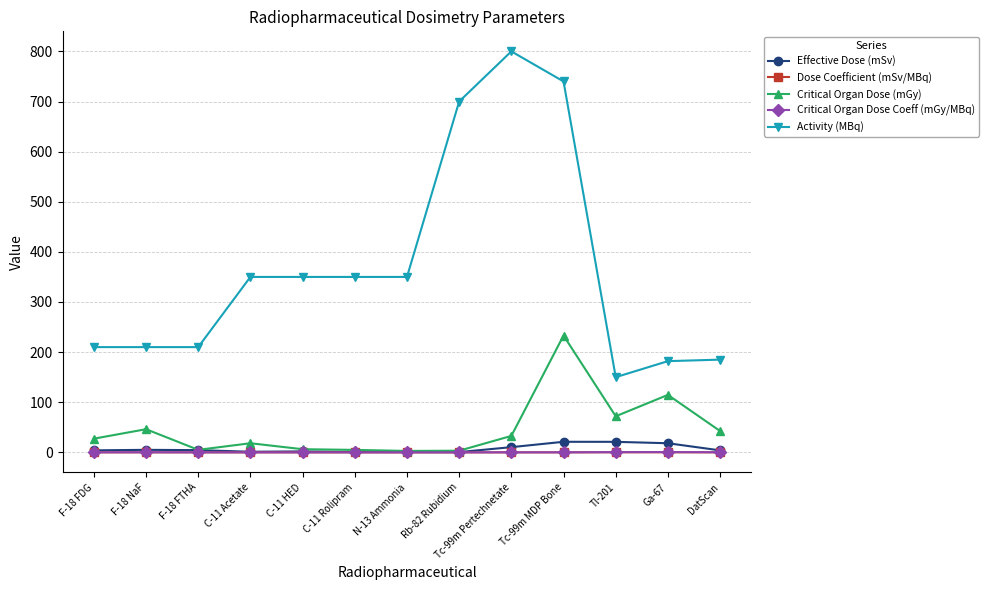

The value of Critical Organ Dose Coeff (mGy/MBq) at Tl-201 is 0.5. True or false?

True